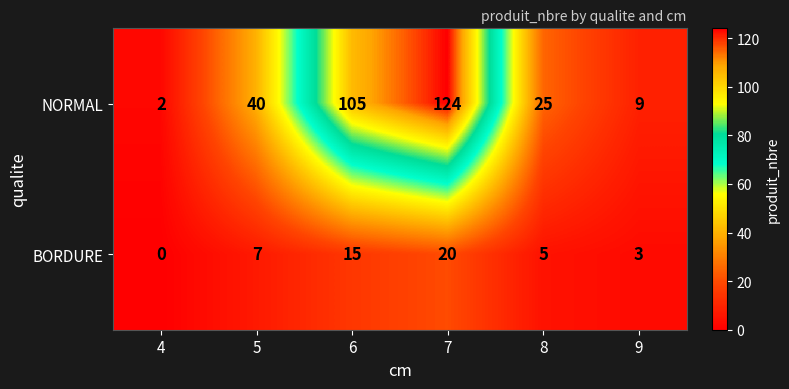

Which series has the widest spread of values?

NORMAL